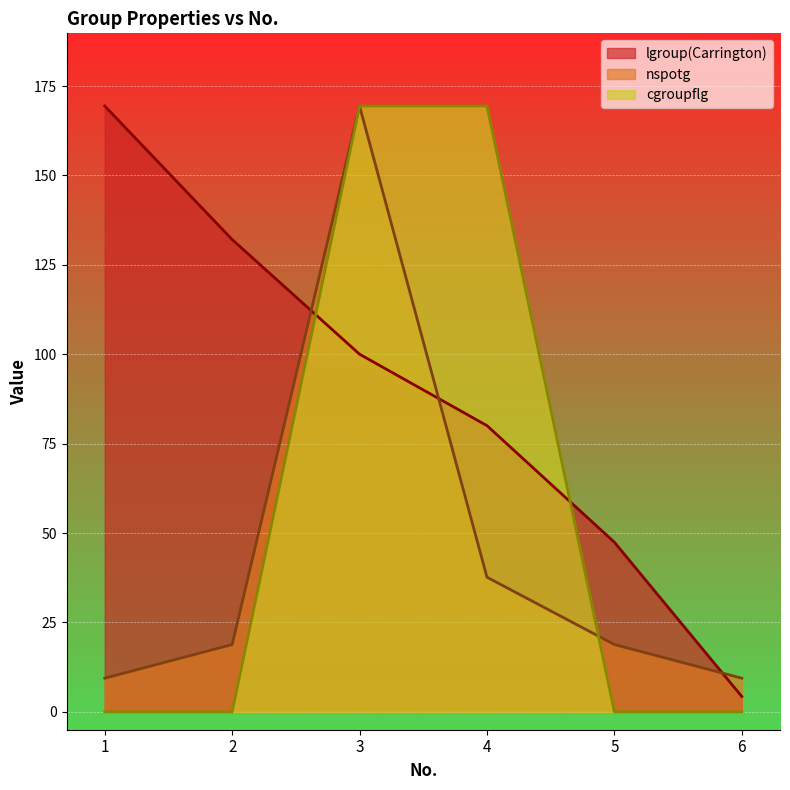

Is it true that lgroup(Carrington) equals 123.1 at 4?

False